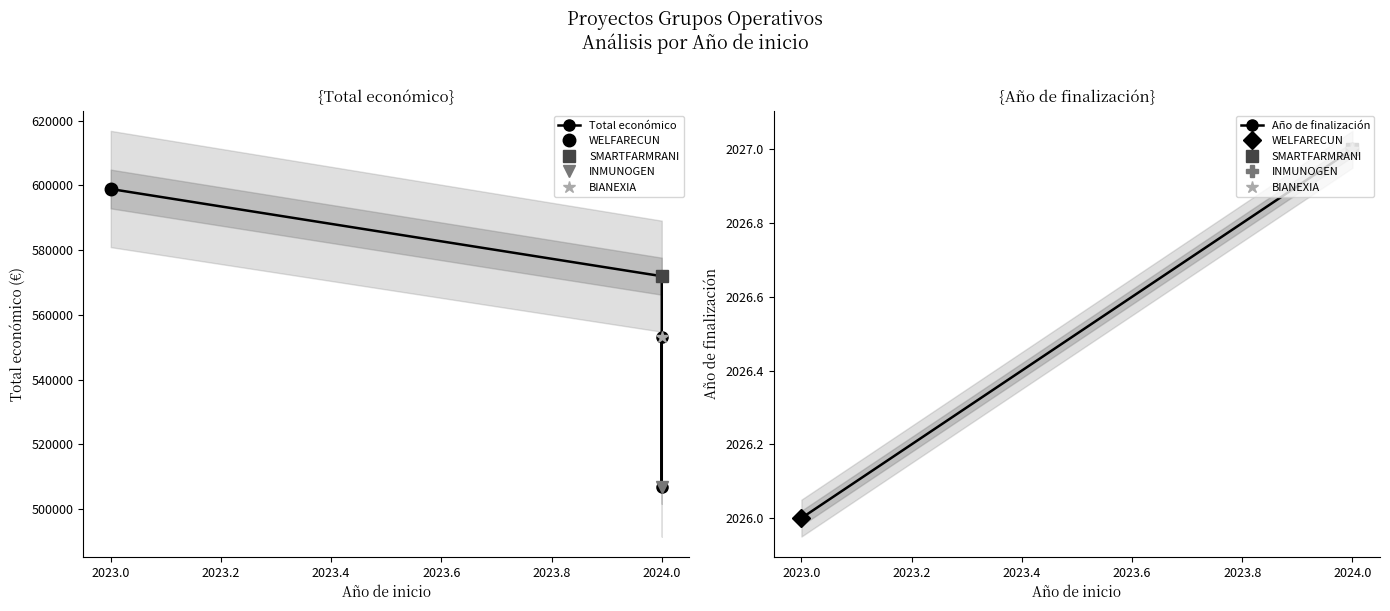

What is the value of the Año de finalización point at the 2nd from the left?

2027